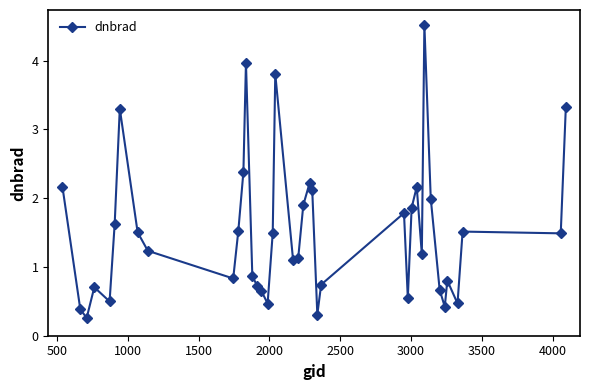

Does the chart have visible grid lines?

No